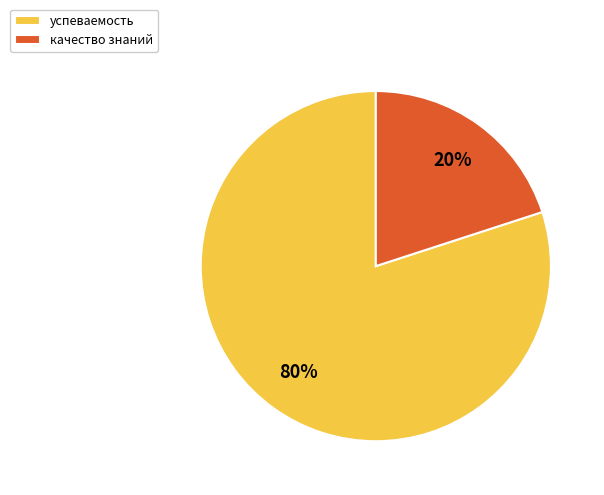

To the nearest percent, what is the difference between the успеваемость and качество знаний slice percentages?

60%